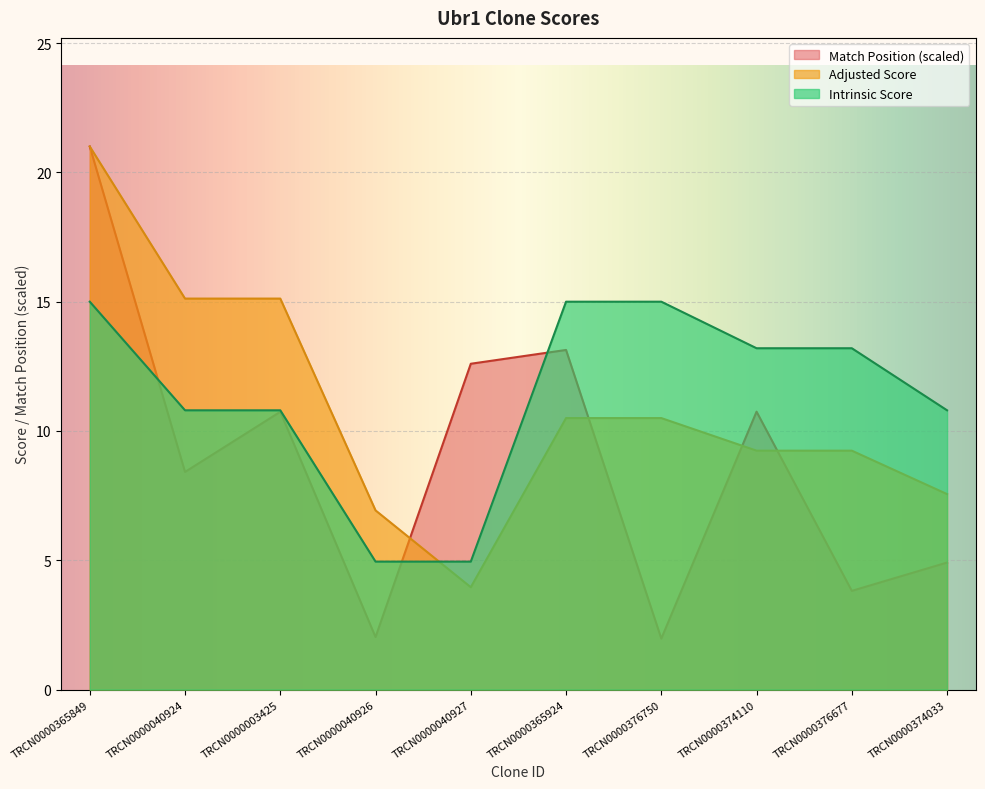

What position from the right is TRCN0000365849?

10